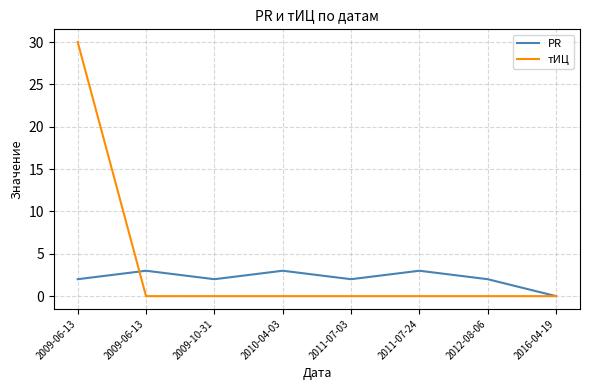

True or false: тИЦ has more than 0 points higher than both neighbors.

False